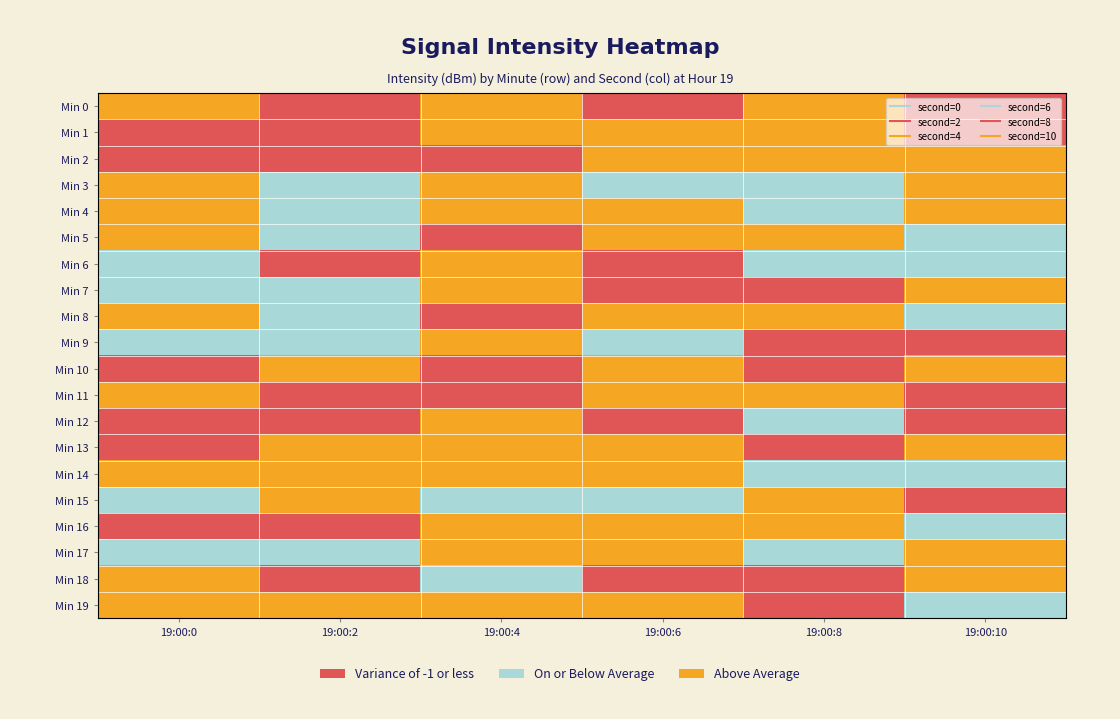

What is the total value across all series at 19:00:6?

29